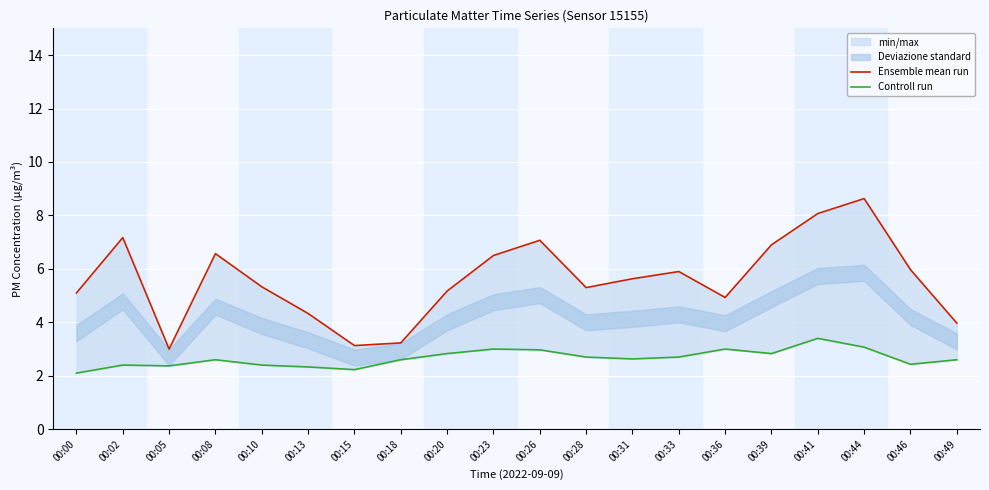

True or false: Ensemble mean run and Controll run cross at least once.

False